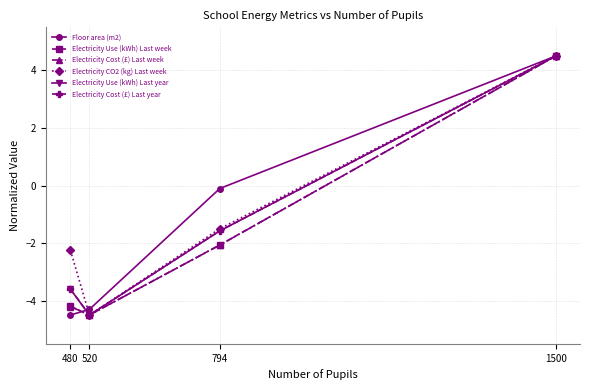

List the labels in order of Electricity Use (kWh) Last year value, largest first.

1500, 794, 480, 520